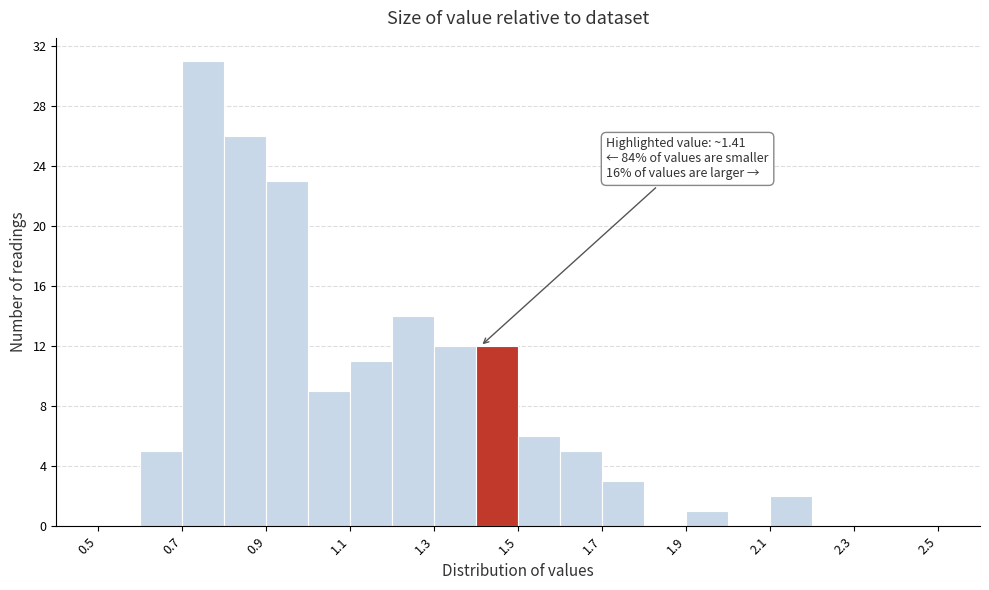

Over which range of the x-axis is the bar tallest?

0.7 to 0.8